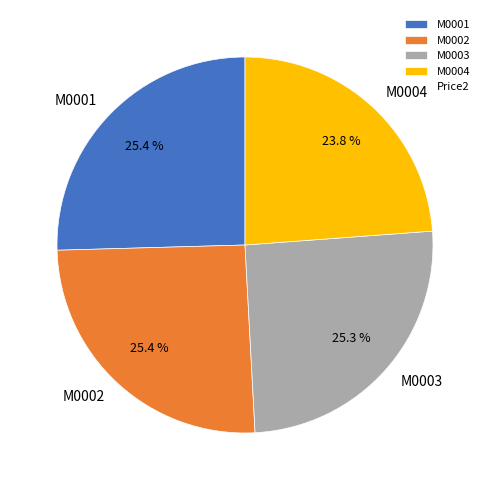

To the nearest percent, what portion does M0004 represent?

24%